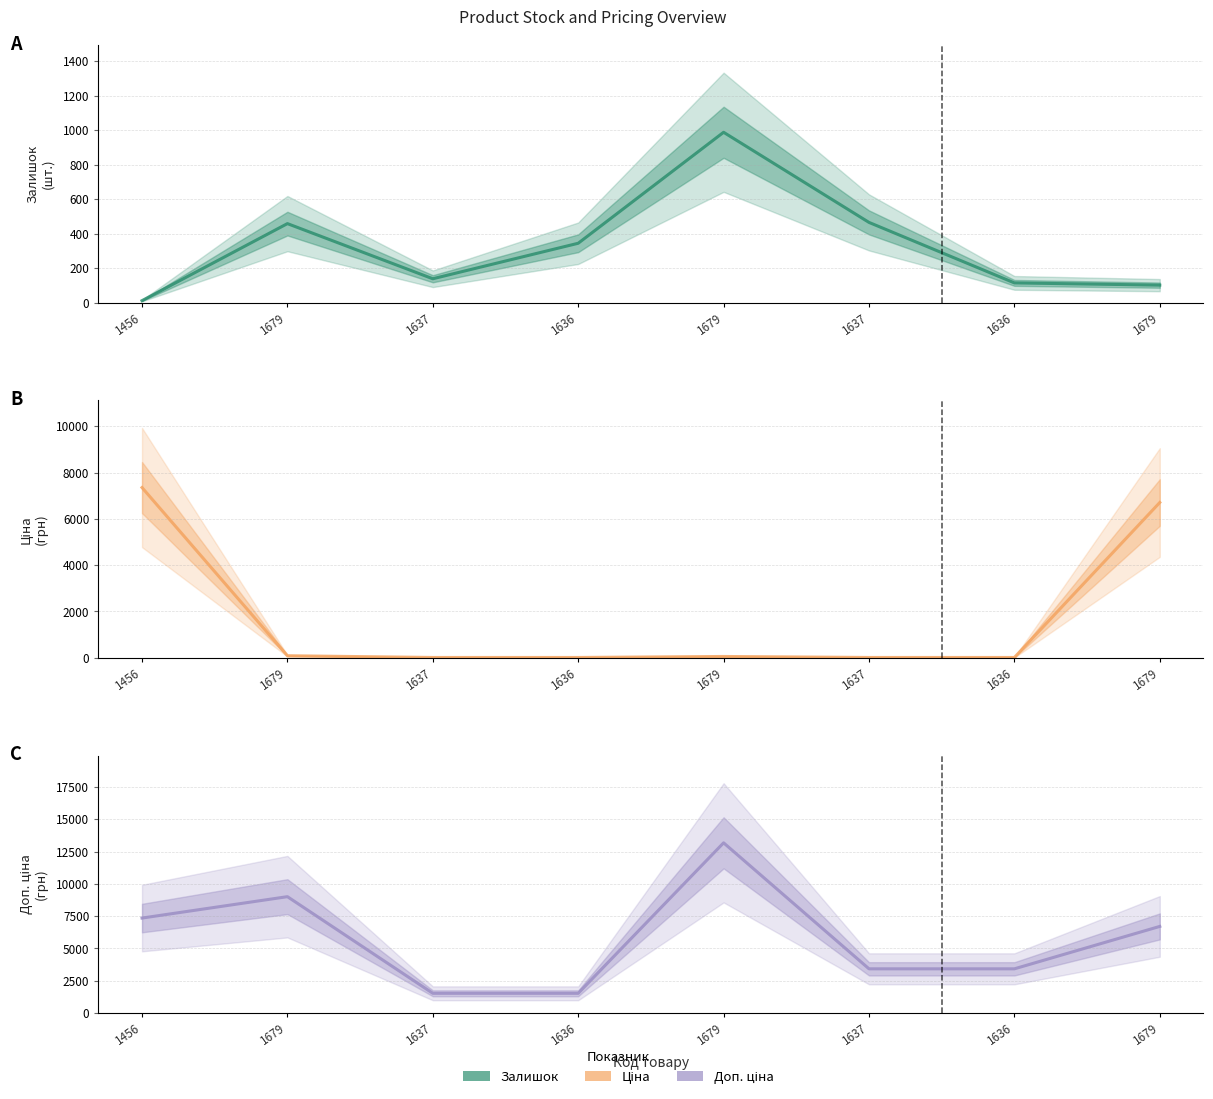

At which category does Доп. ціна reach its first local peak?

1679